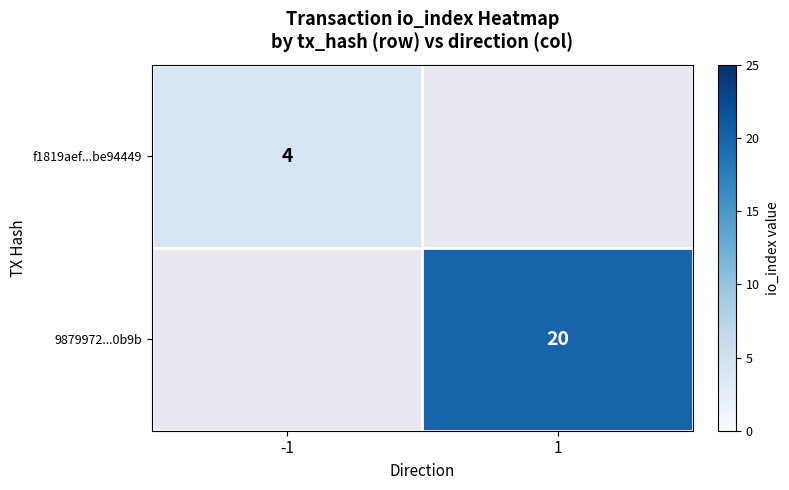

The 9879972...0b9b series shows 20 at 1. True or false?

True